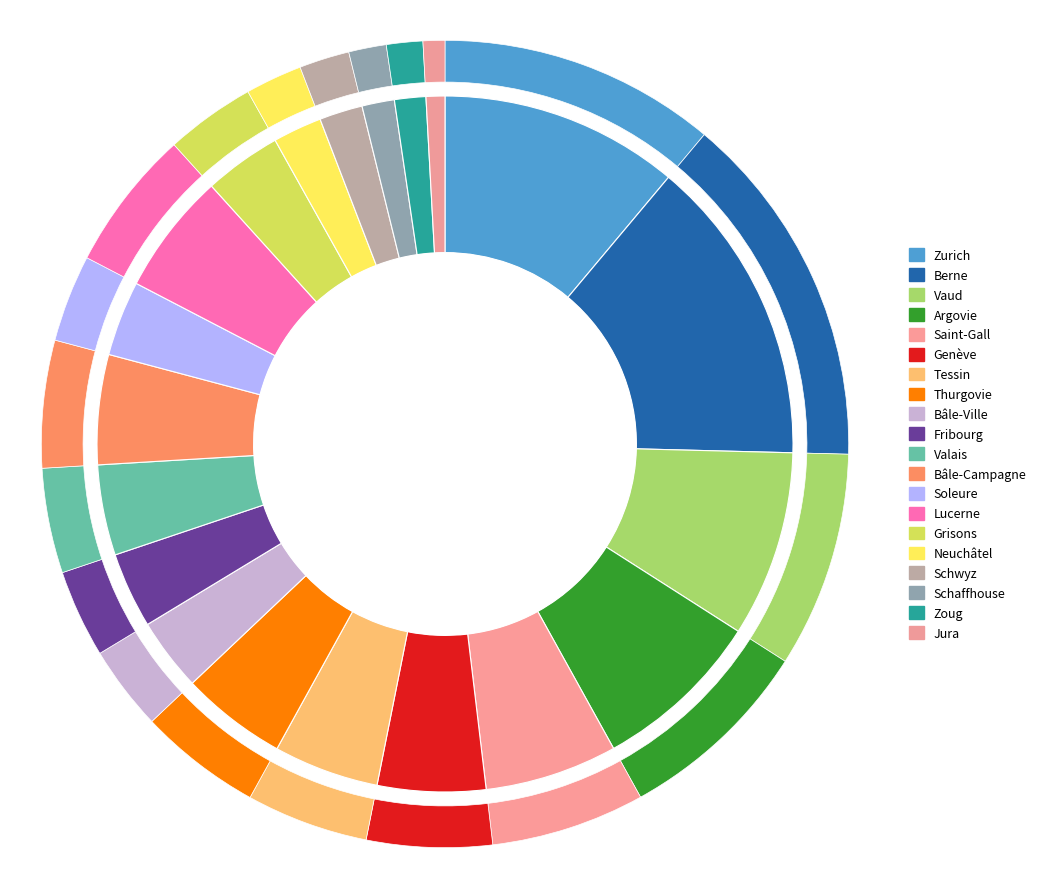

To the nearest percent, what percentage of the pie is Zoug?

1%